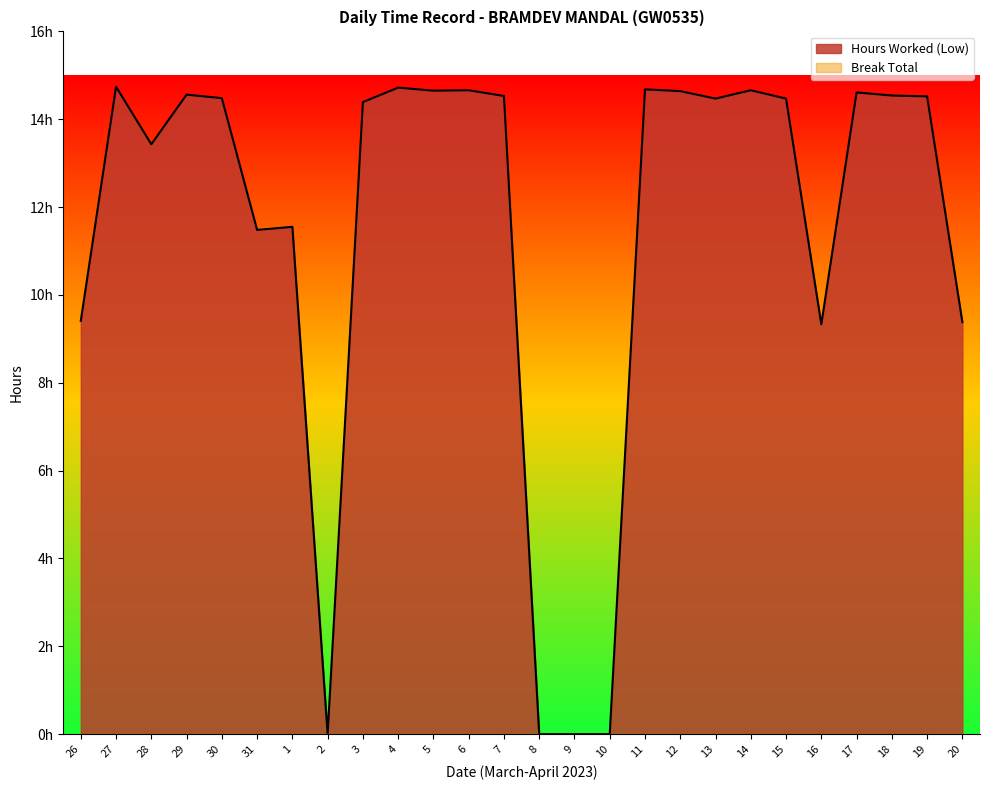

What is the label of the 13th point from the left?

7